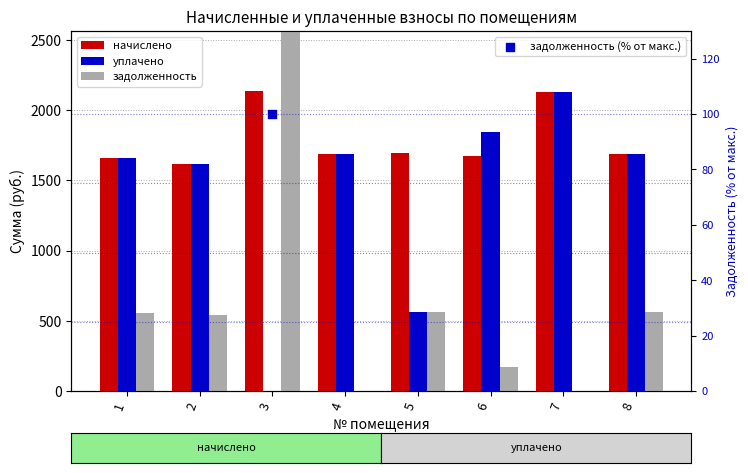

What are all the series names shown in the legend?

начислено, уплачено, задолженность, задолженность (% от макс.)